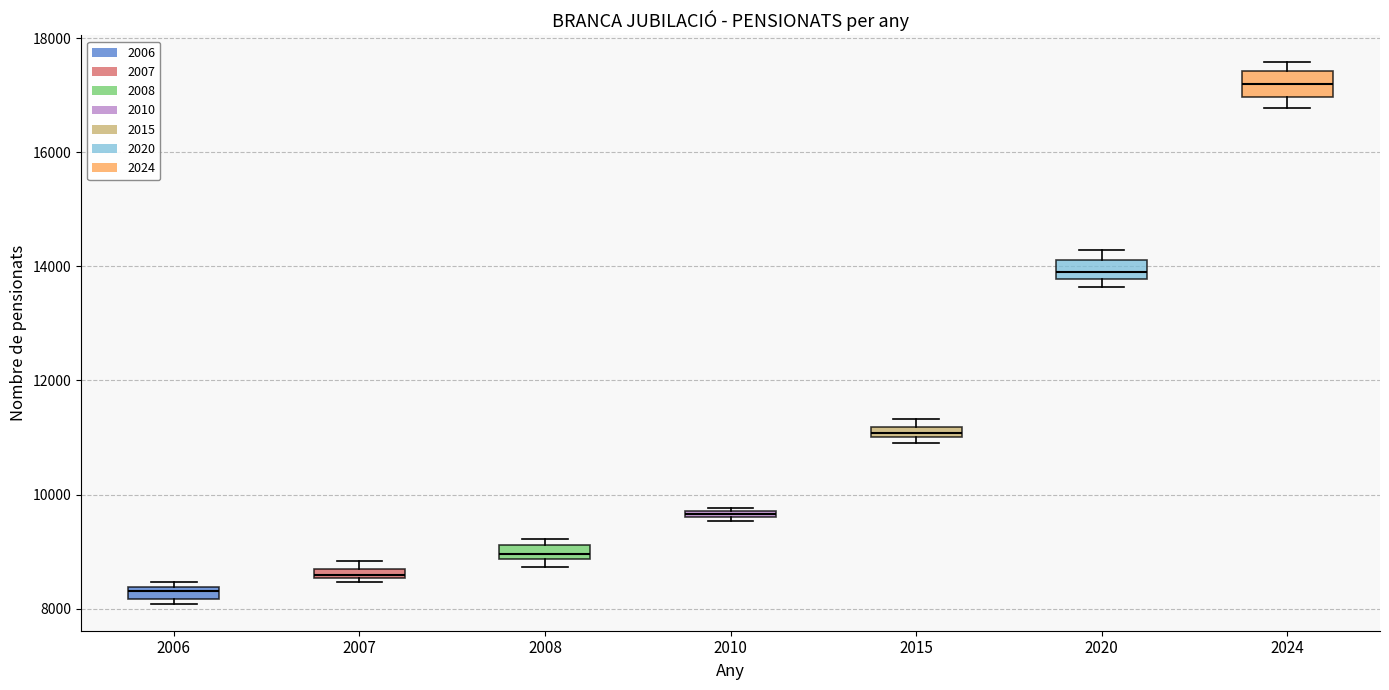

Where does the median line of the box at x = 2024 sit on the y-axis? The values are not printed on the chart, so give them approximately, as read against the axis.

17200